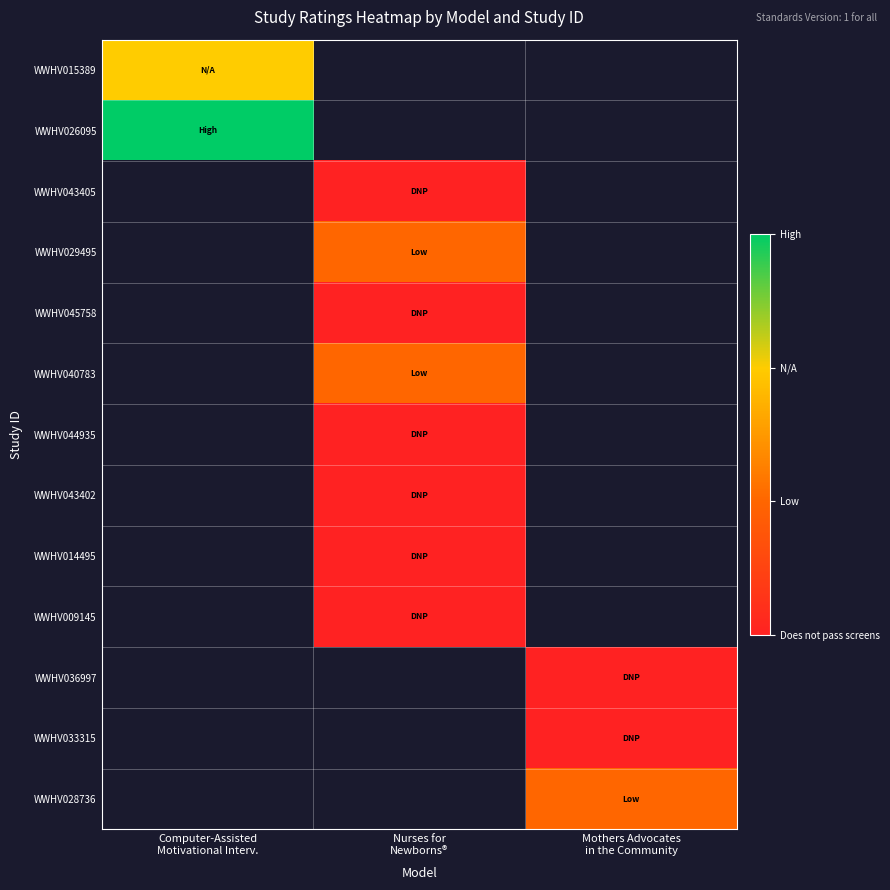

How many categories are shown in the chart?

3